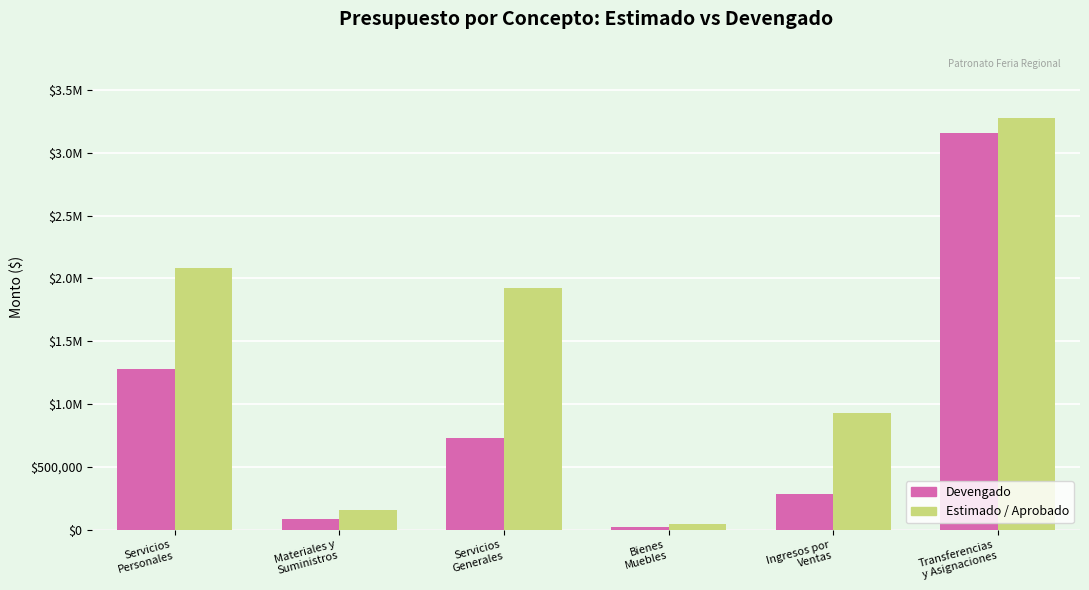

What are all the series names shown in the legend?

Devengado, Estimado / Aprobado